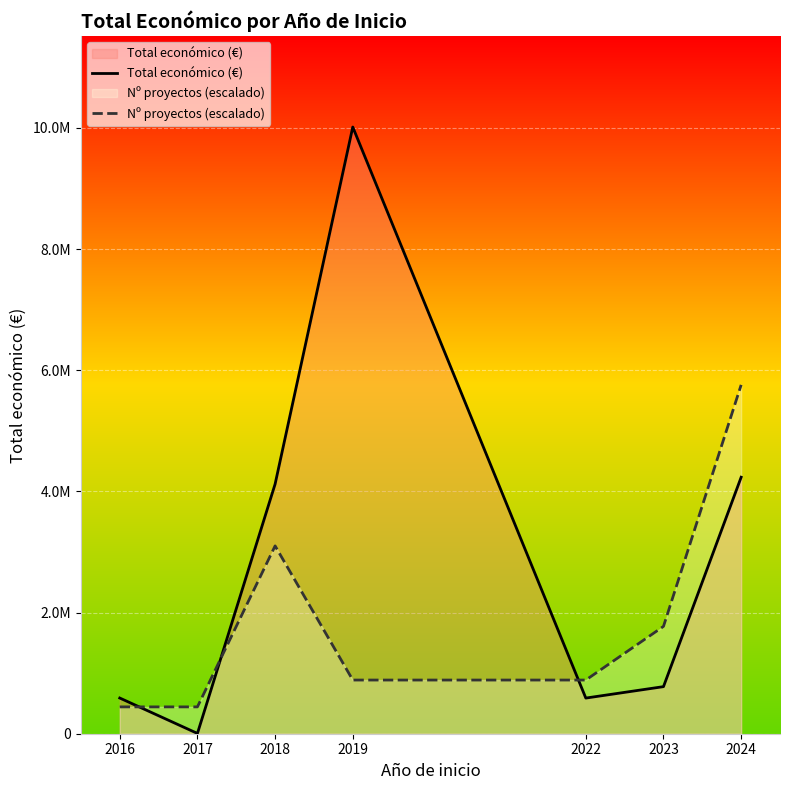

Reading left to right, list all the values displayed in this chart.

Total económico (€): 2016=589119.0	2017=4840.0	2018=4120378.0	2019=10012927.0	2022=588392.0	2023=777042.0	2024=4233523.0
Nº proyectos (escalado): 2016=442879.5	2017=442879.5	2018=3100156.2	2019=885758.9	2022=885758.9	2023=1771517.9	2024=5757433.0